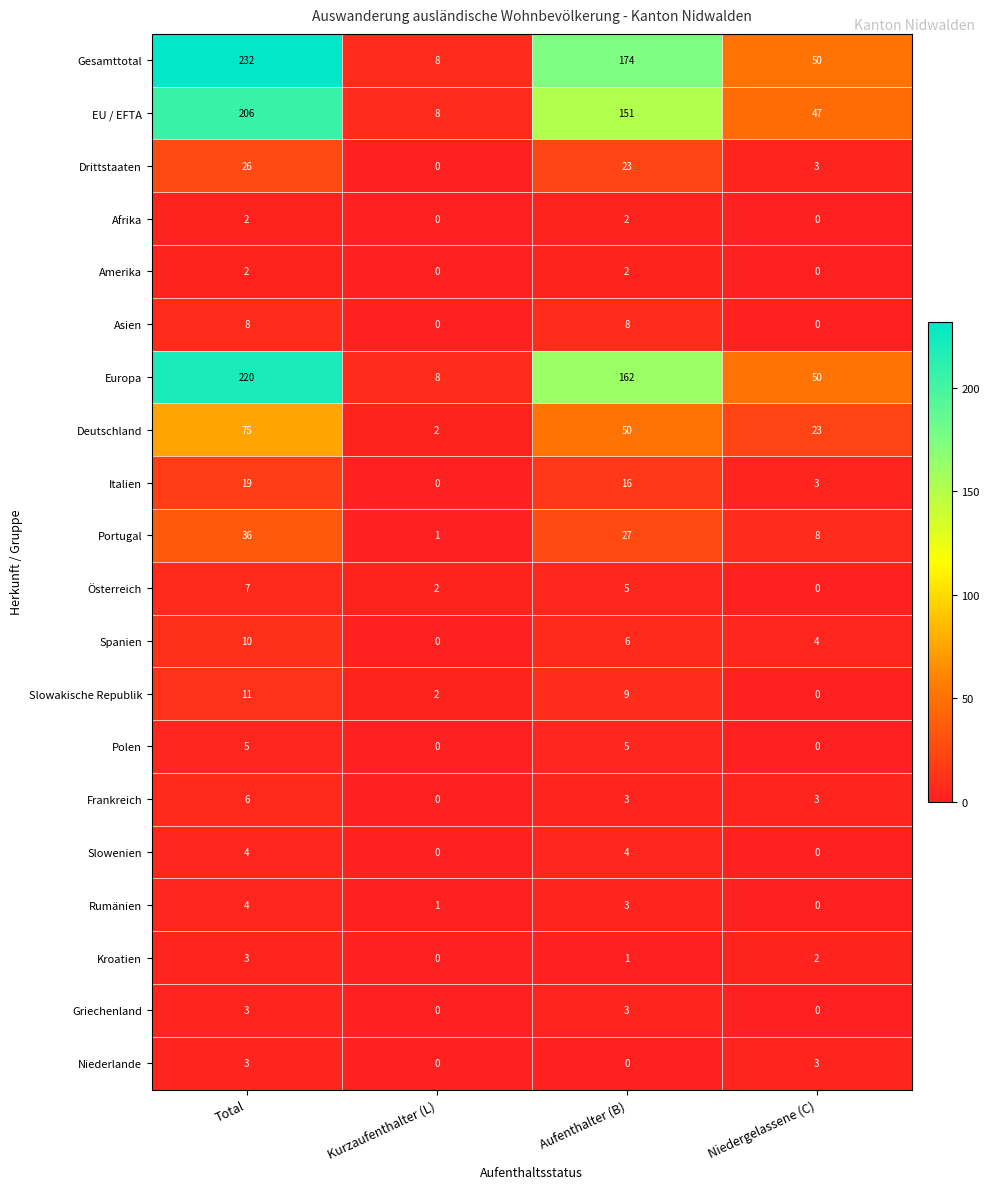

Rank the categories by Kroatien value from lowest to highest.

Kurzaufenthalter (L), Aufenthalter (B), Niedergelassene (C), Total